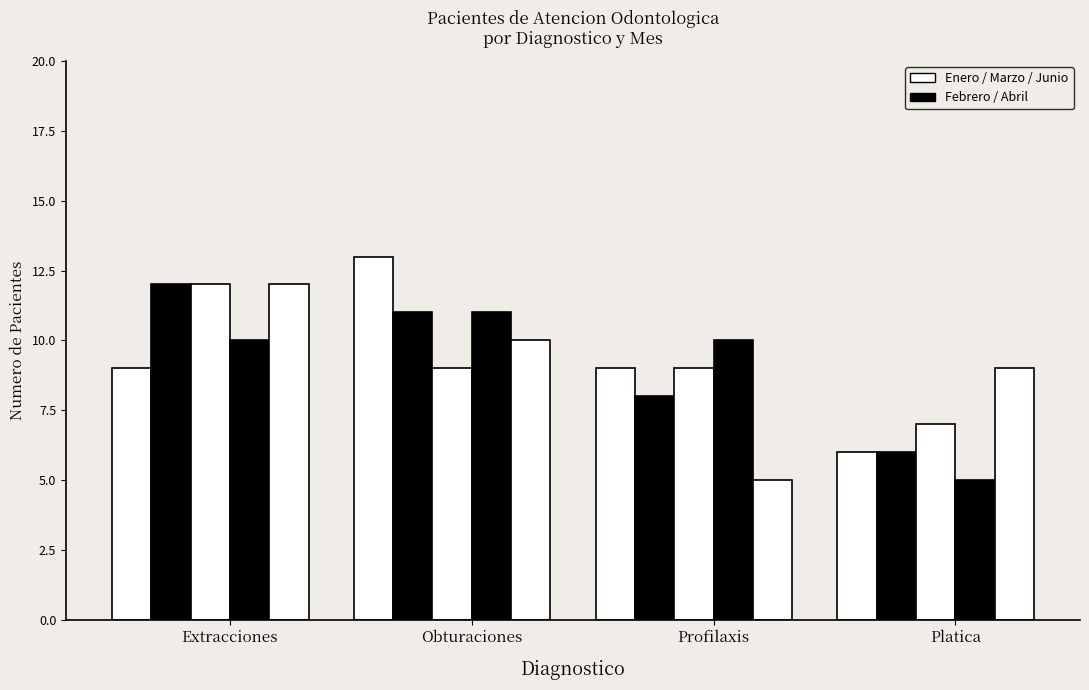

At which label does Mayo first exceed 7?

Extracciones